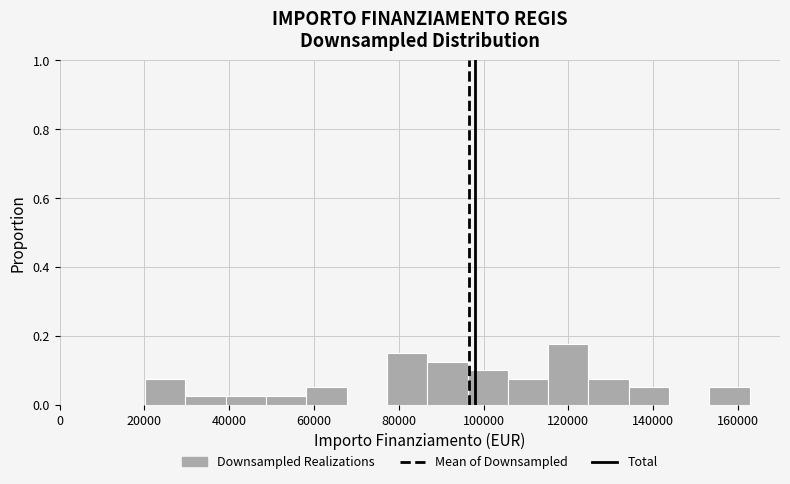

How tall is the bar that spans 106000 to 116000 on the x-axis? Neither the bar edges nor the heights are printed on the chart, so give them approximately, as read against the axes.

0.08